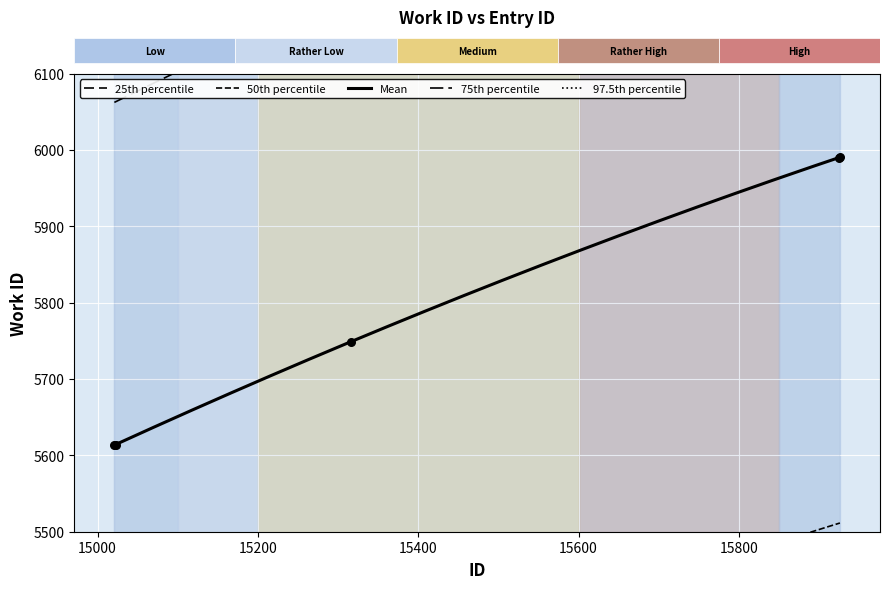

Between 15023 and 15021, which is larger?

15023